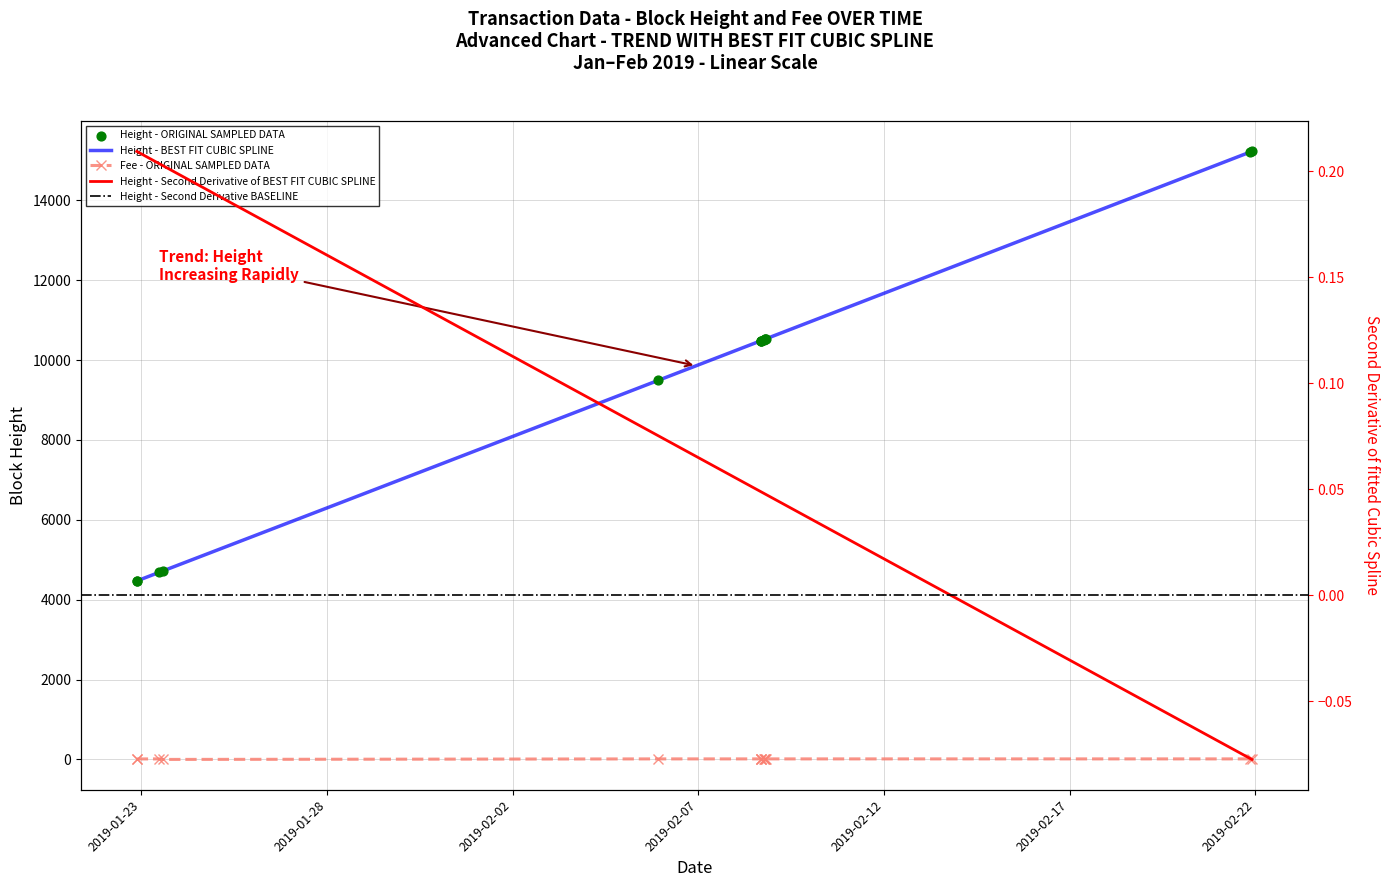

At how many categories does at least one series exceed 15185?

2